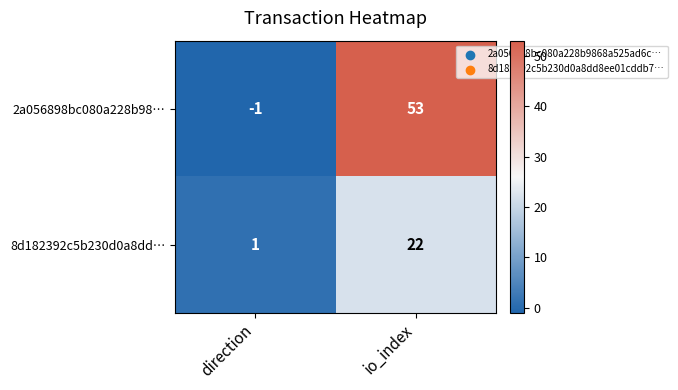

How many categories are shown in the chart?

2